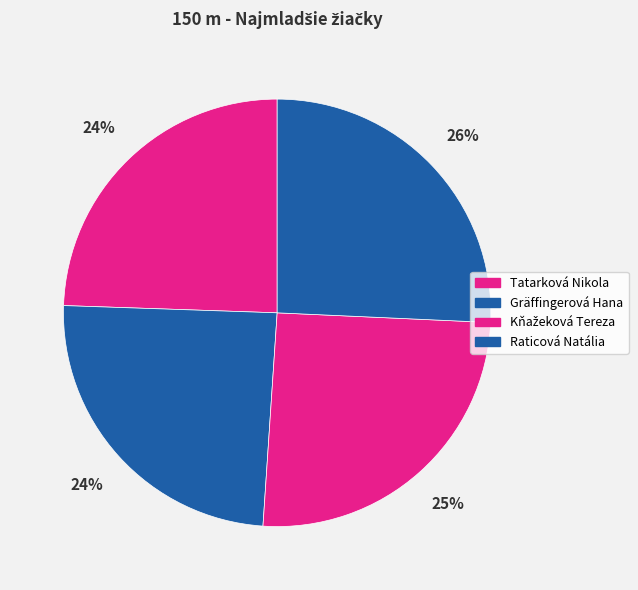

What is the smallest slice in the pie chart?

Tatarková Nikola